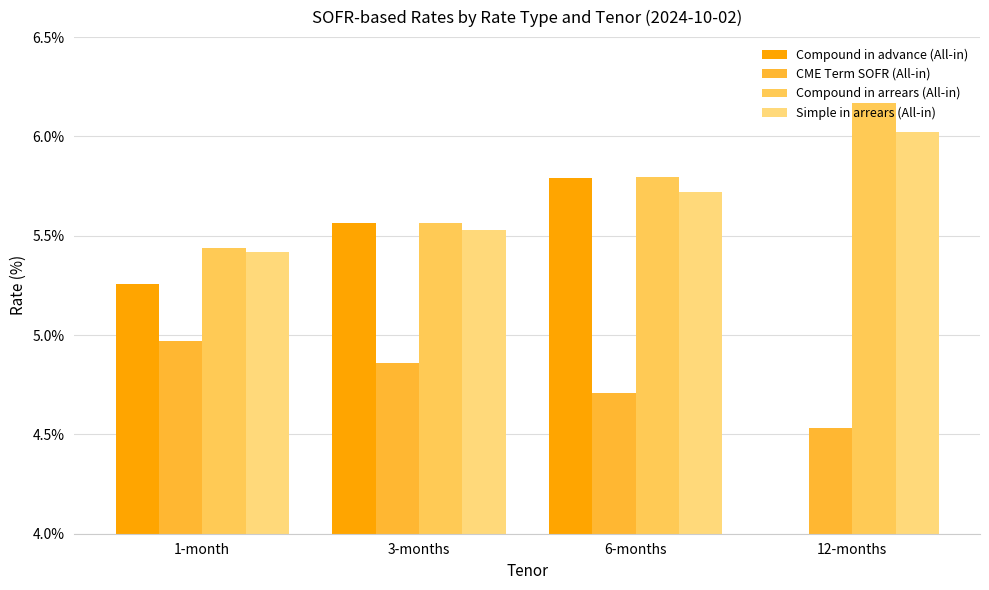

How many groups of bars are there?

4